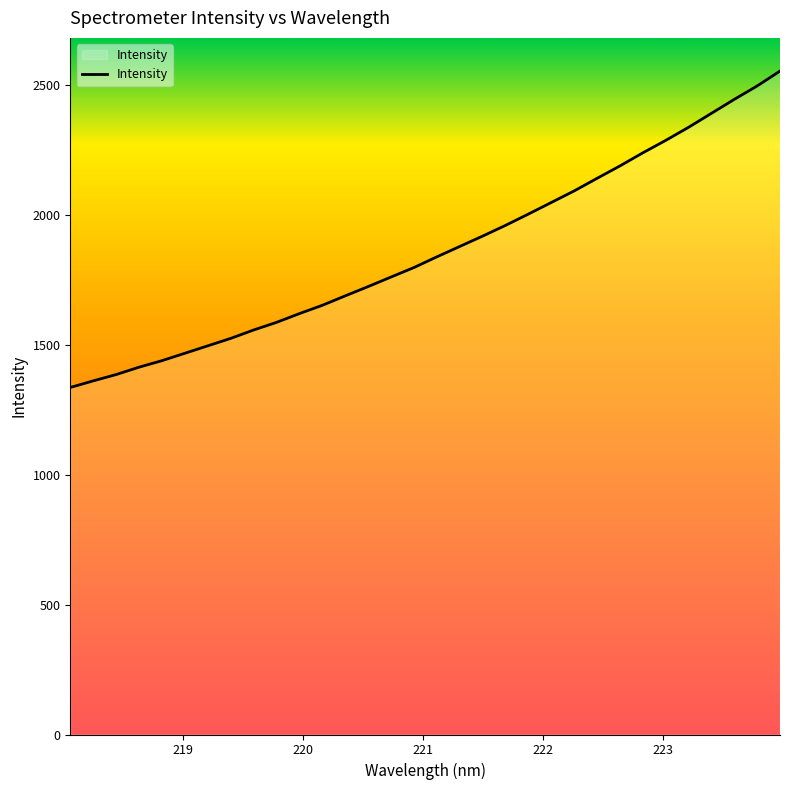

How many lines are shown in the chart?

1